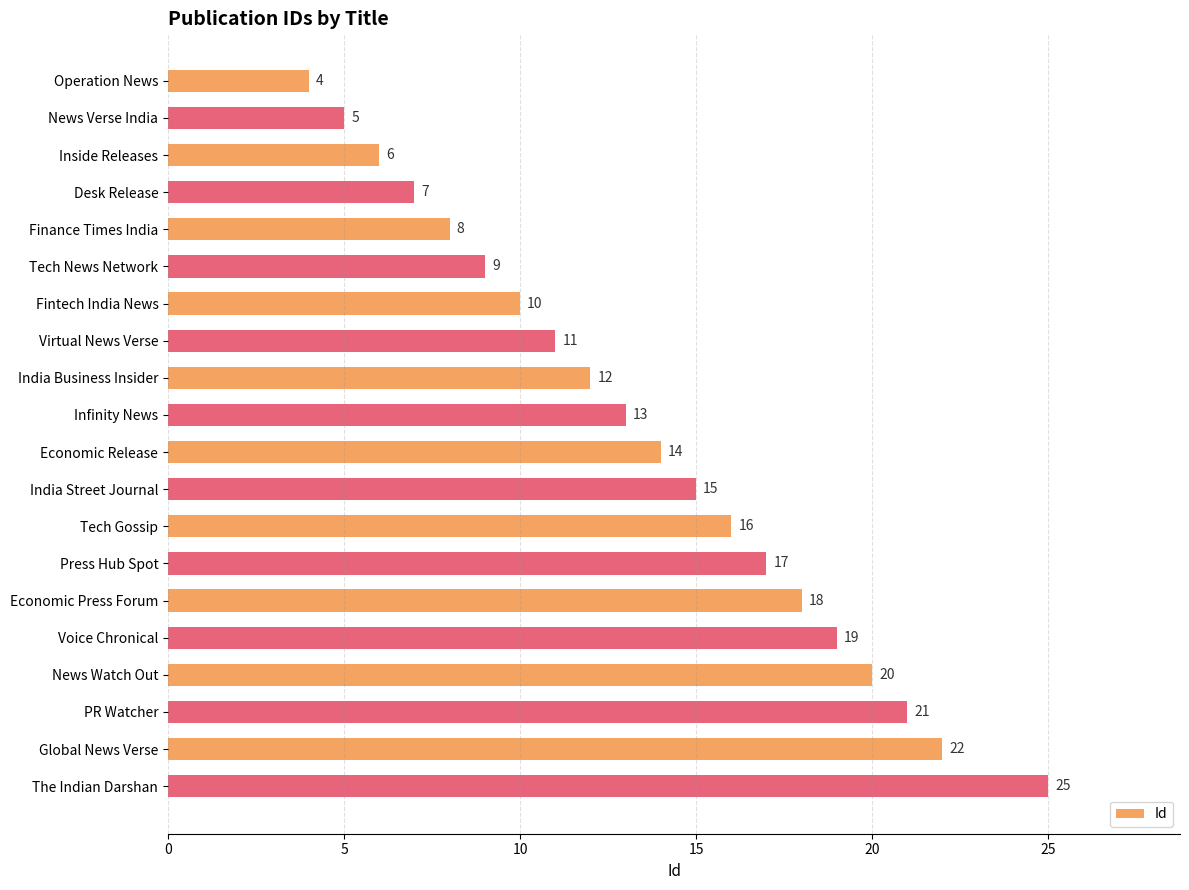

Reading top to bottom, transcribe all the data shown in this chart.

Operation News=4	News Verse India=5	Inside Releases=6	Desk Release=7	Finance Times India=8	Tech News Network=9	Fintech India News=10	Virtual News Verse=11	India Business Insider=12	Infinity News=13	Economic Release=14	India Street Journal=15	Tech Gossip=16	Press Hub Spot=17	Economic Press Forum=18	Voice Chronical=19	News Watch Out=20	PR Watcher=21	Global News Verse=22	The Indian Darshan=25